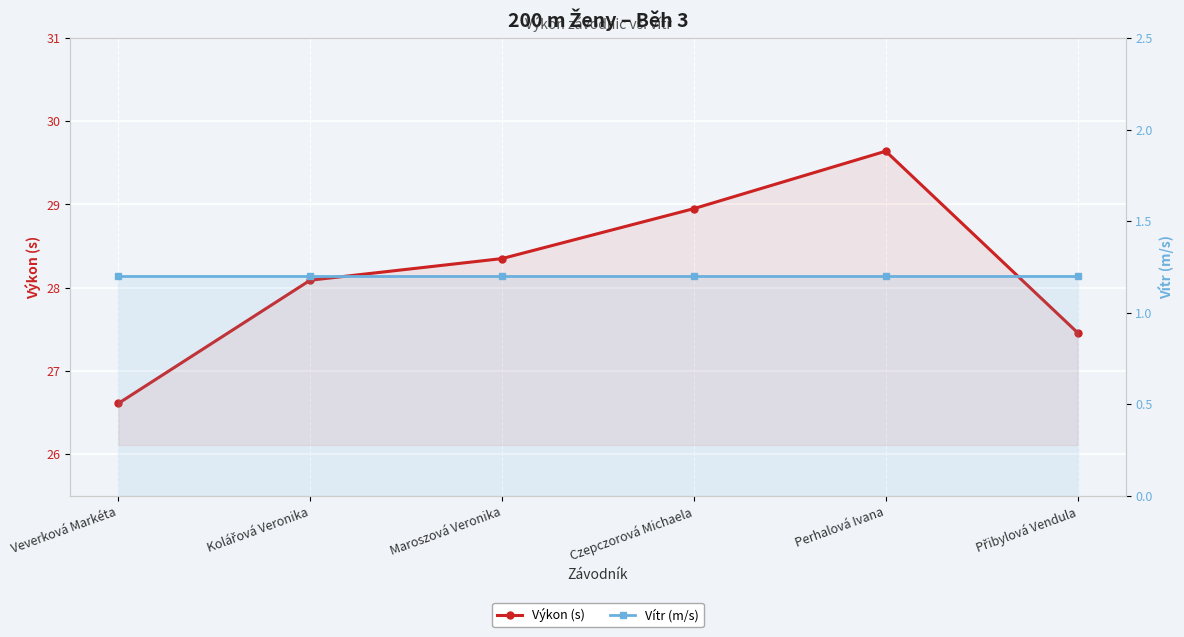

List the labels in order of Vítr (m/s) value, smallest first.

Veverková Markéta, Kolářová Veronika, Maroszová Veronika, Czepczorová Michaela, Perhalová Ivana, Přibylová Vendula